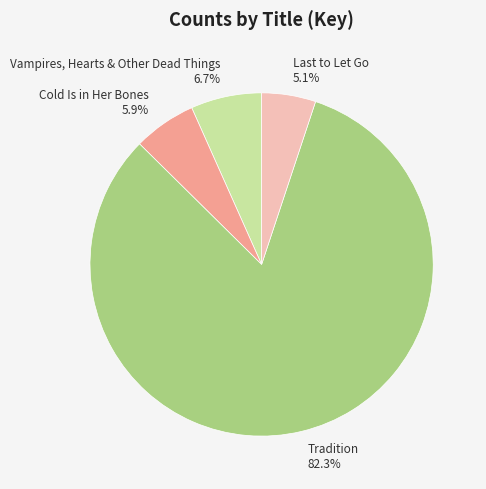

How many segments does this pie chart have?

4